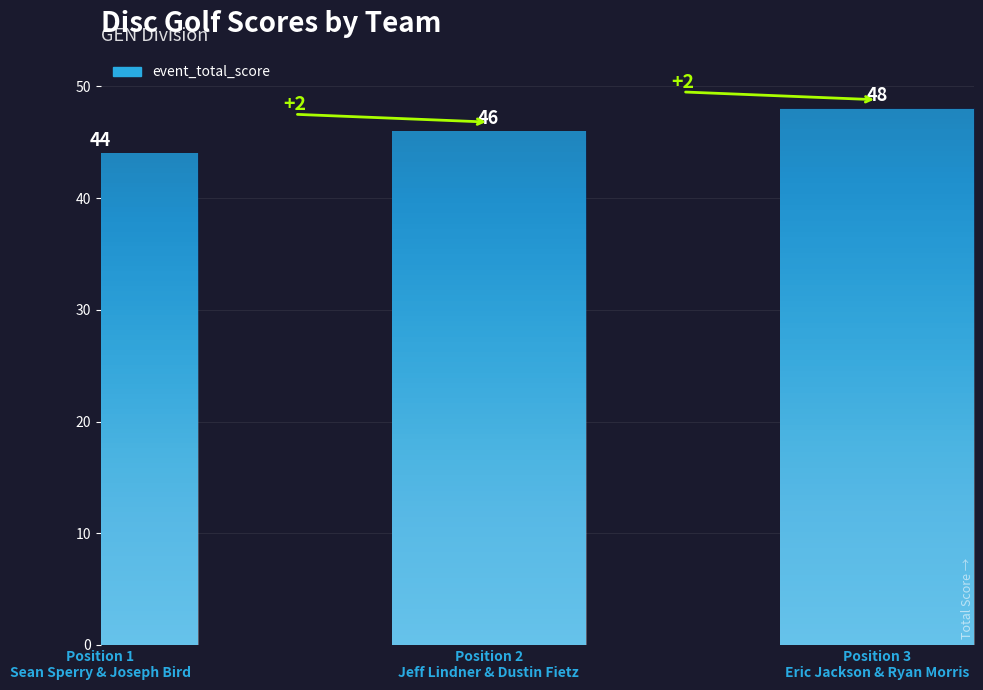

Which has a higher value, Position 1
Sean Sperry & Joseph Bird or Position 3
Eric Jackson & Ryan Morris?

Position 3
Eric Jackson & Ryan Morris